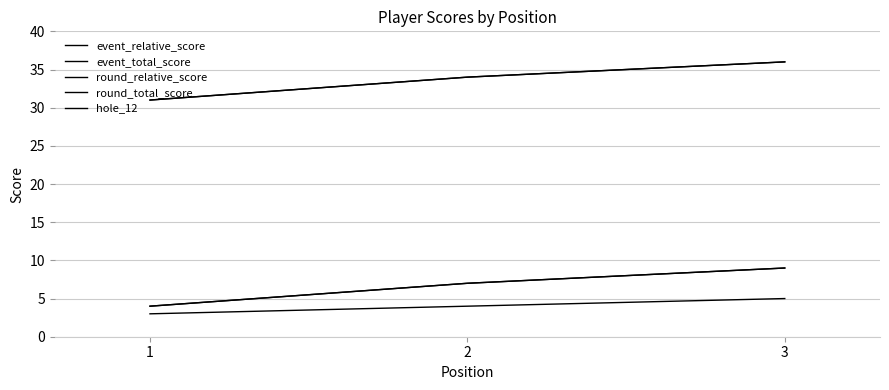

Which has a higher value, 3 or 1?

3